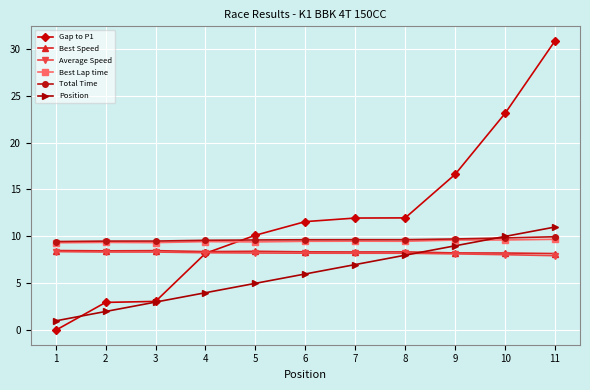

What is the difference between the maximum and minimum values in the Total Time series?

0.5